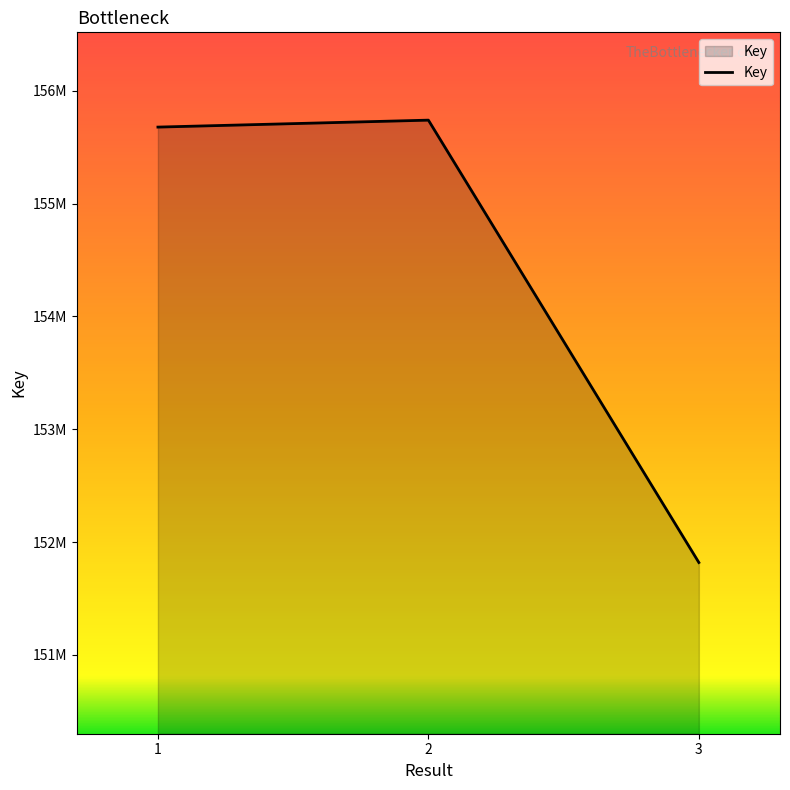

Does the chart have visible grid lines?

No